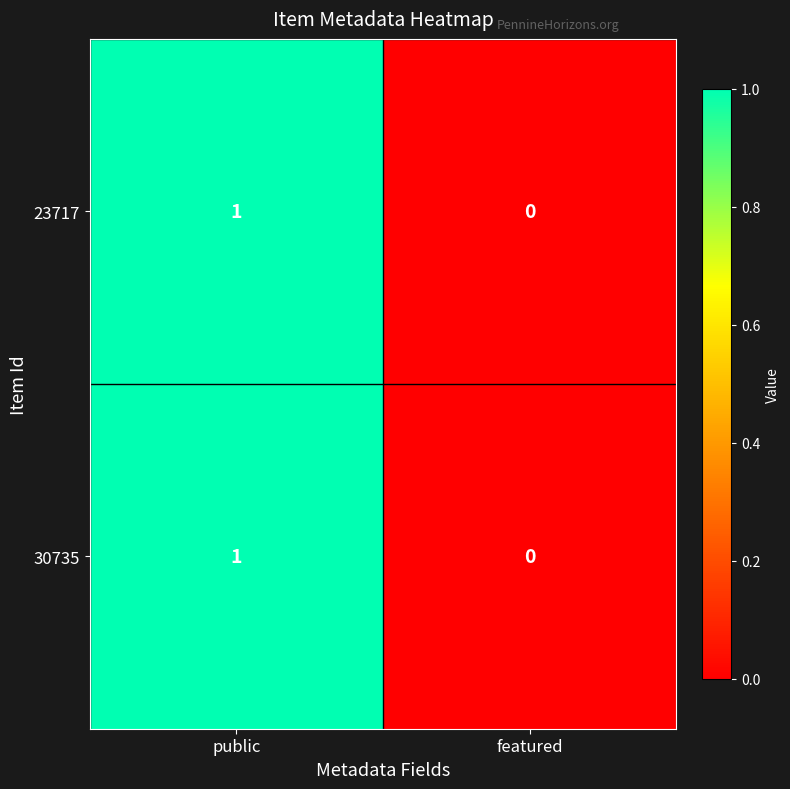

Reading left to right, list all the values displayed in this chart.

23717: public=1	featured=0
30735: public=1	featured=0